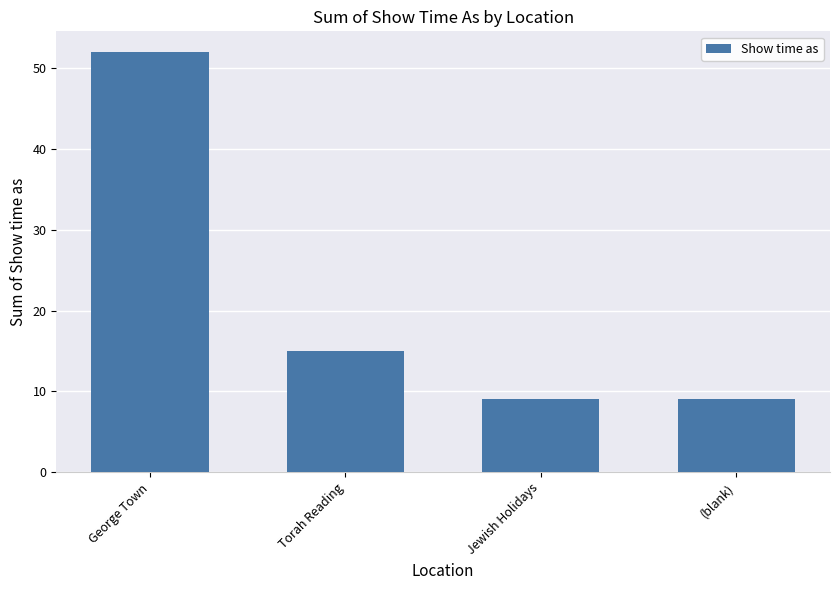

Does the chart contain any negative values?

No